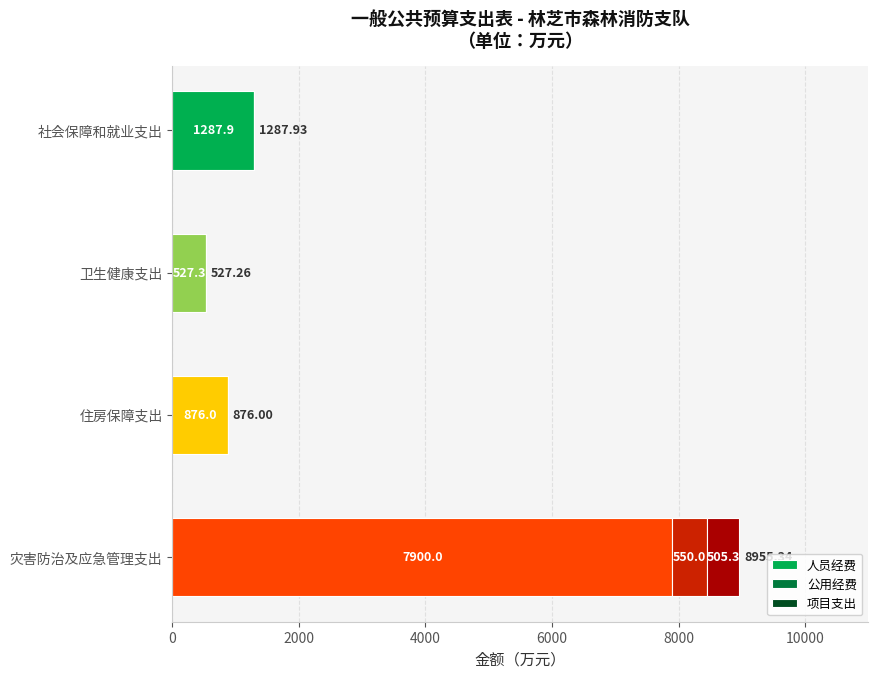

Where is 人员经费 nearest to the value 4213?

社会保障和就业支出